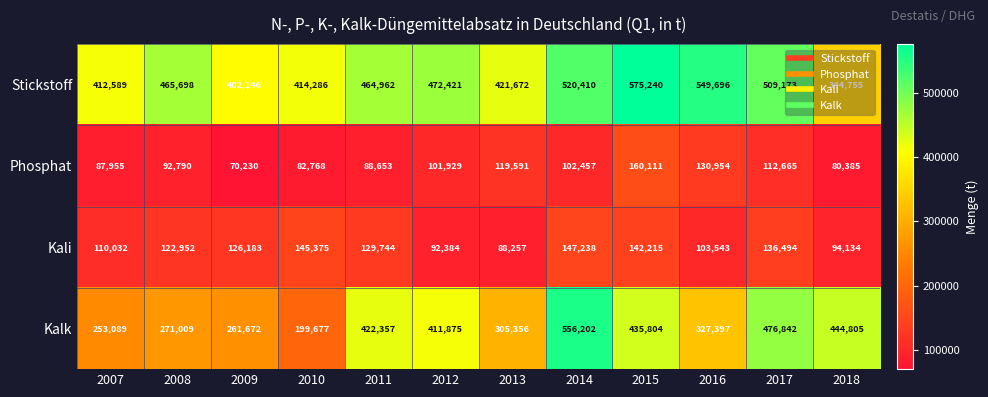

At which label is Phosphat closest to 115170?

2017